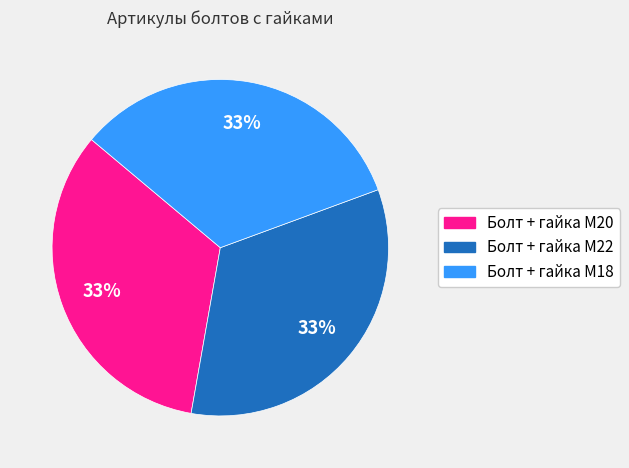

To the nearest percent, what portion does Болт + гайка M22 represent?

33%